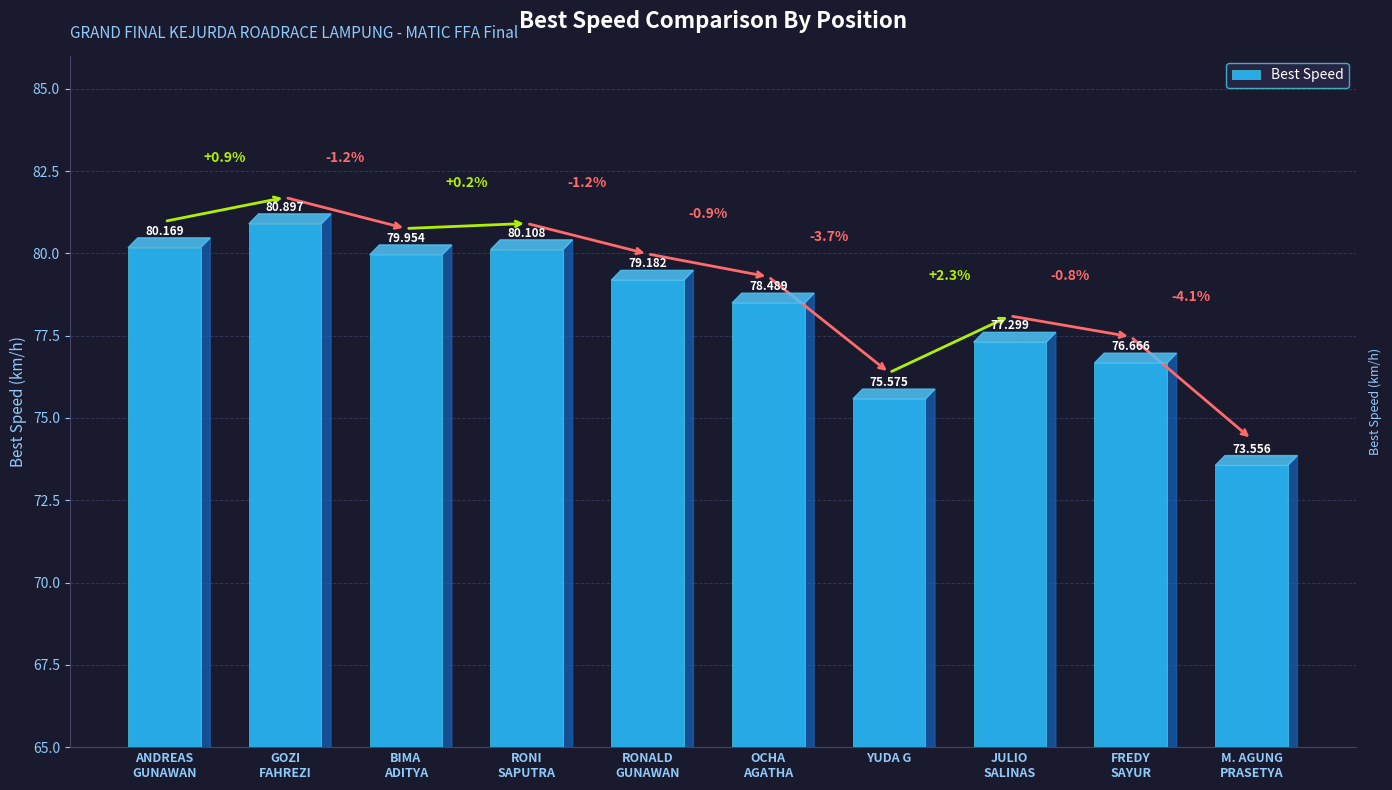

What is the value of the 3rd bar from the left?

80.0